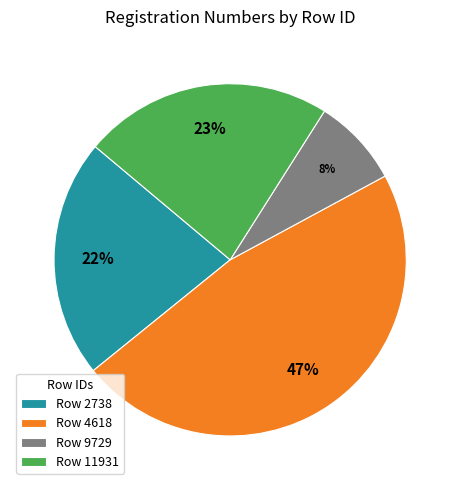

Do Row 9729 and Row 11931 together represent more than half of the pie?

No